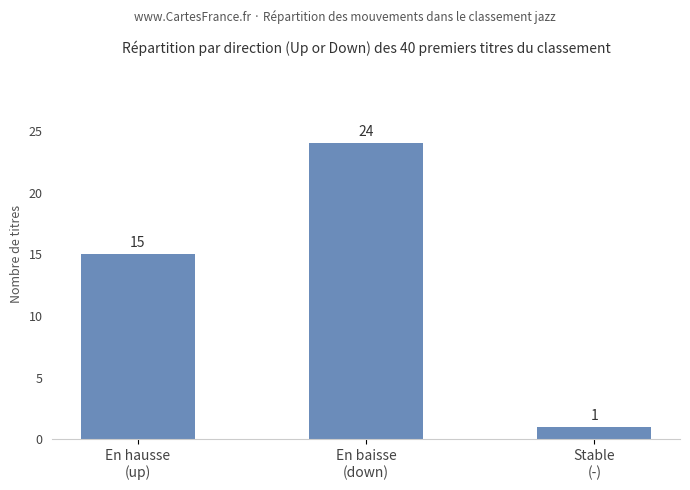

What is the difference between the maximum and second lowest values?

9